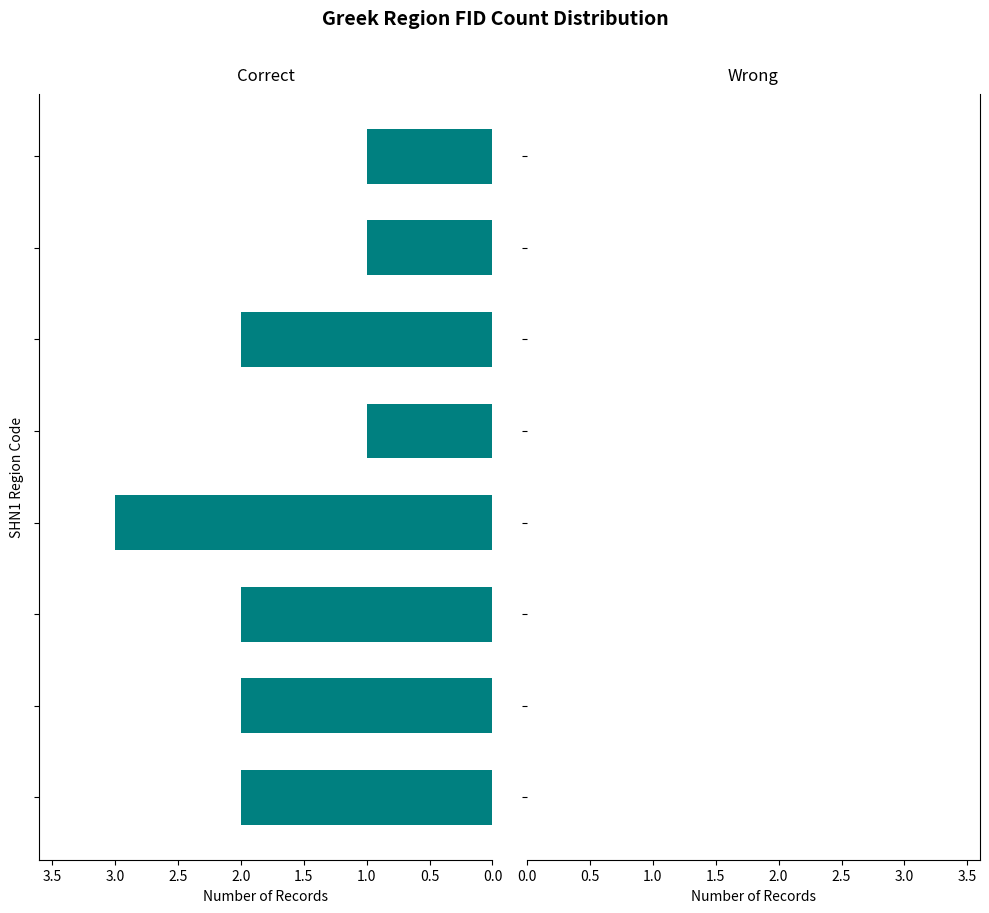

Reading bottom to top, transcribe all the data shown in this chart.

2	2	2	3	1	2	1	1